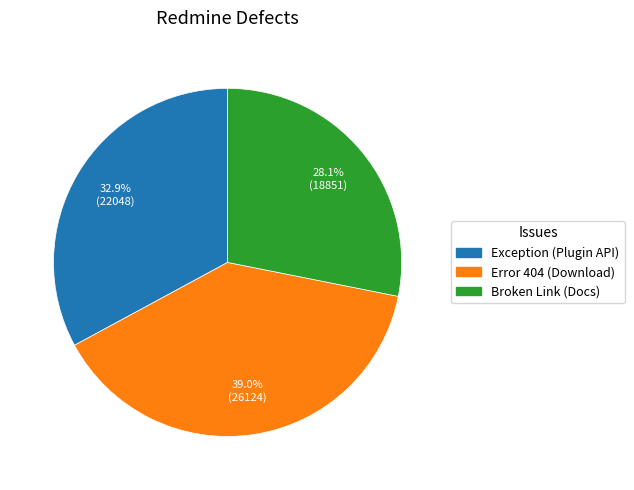

Is there any slice that represents more than half of the pie?

No